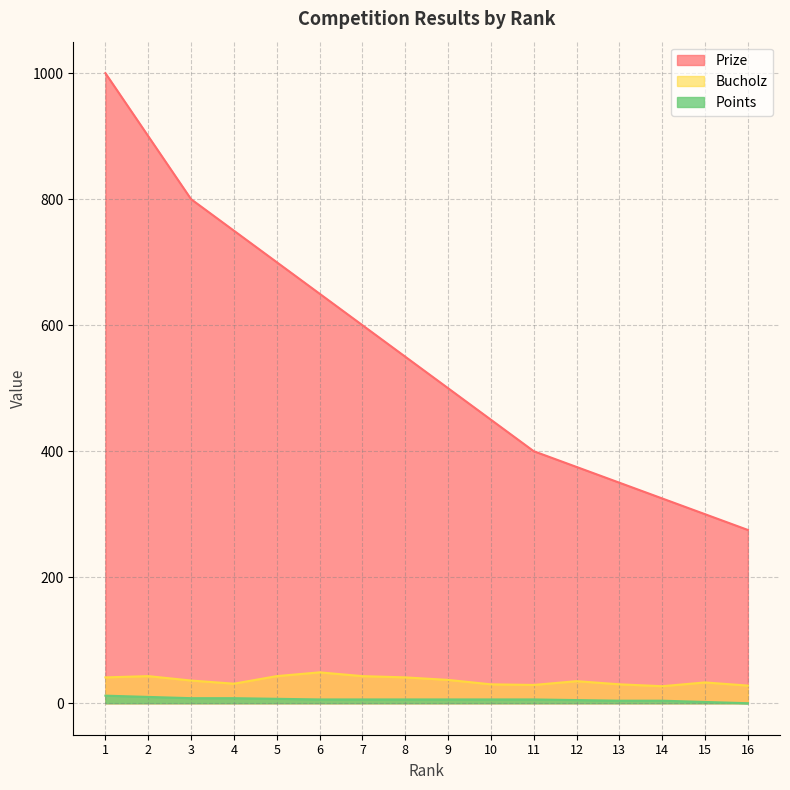

True or false: Prize and Bucholz intersect in this chart.

False